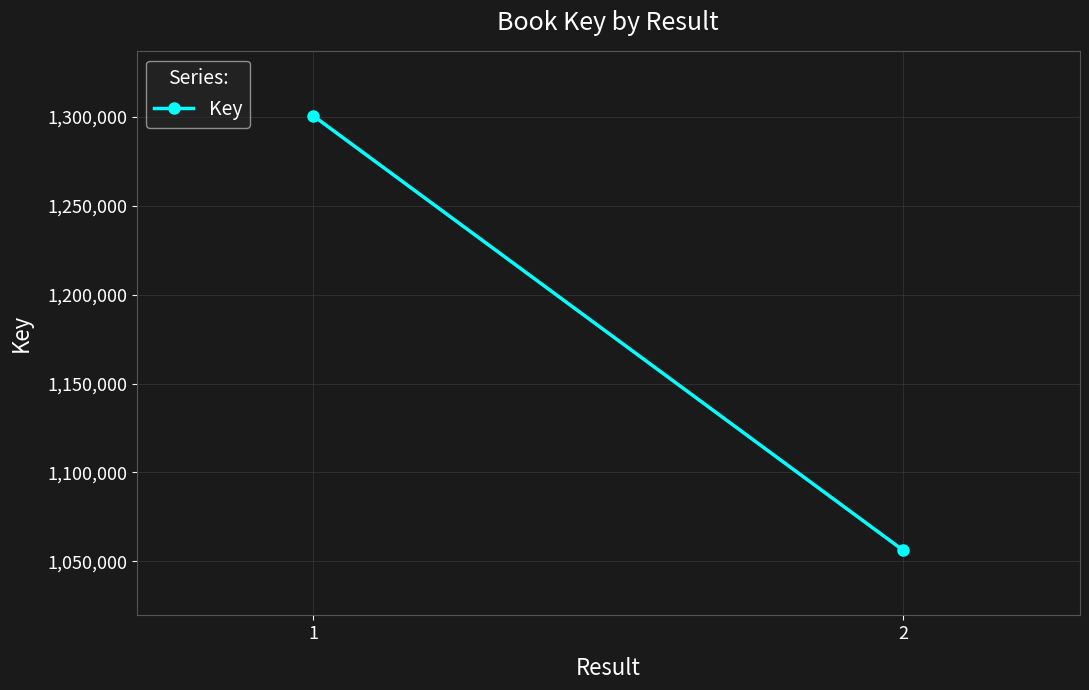

What is the ratio of the value at 2 to the value at 1?

0.8